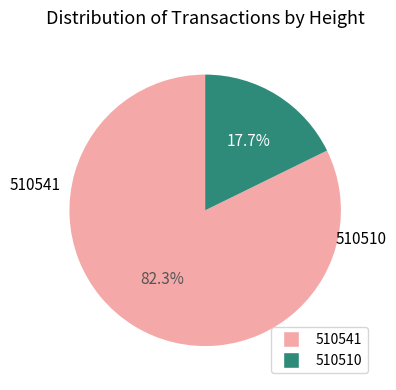

Which category has the smallest portion of the pie?

510510